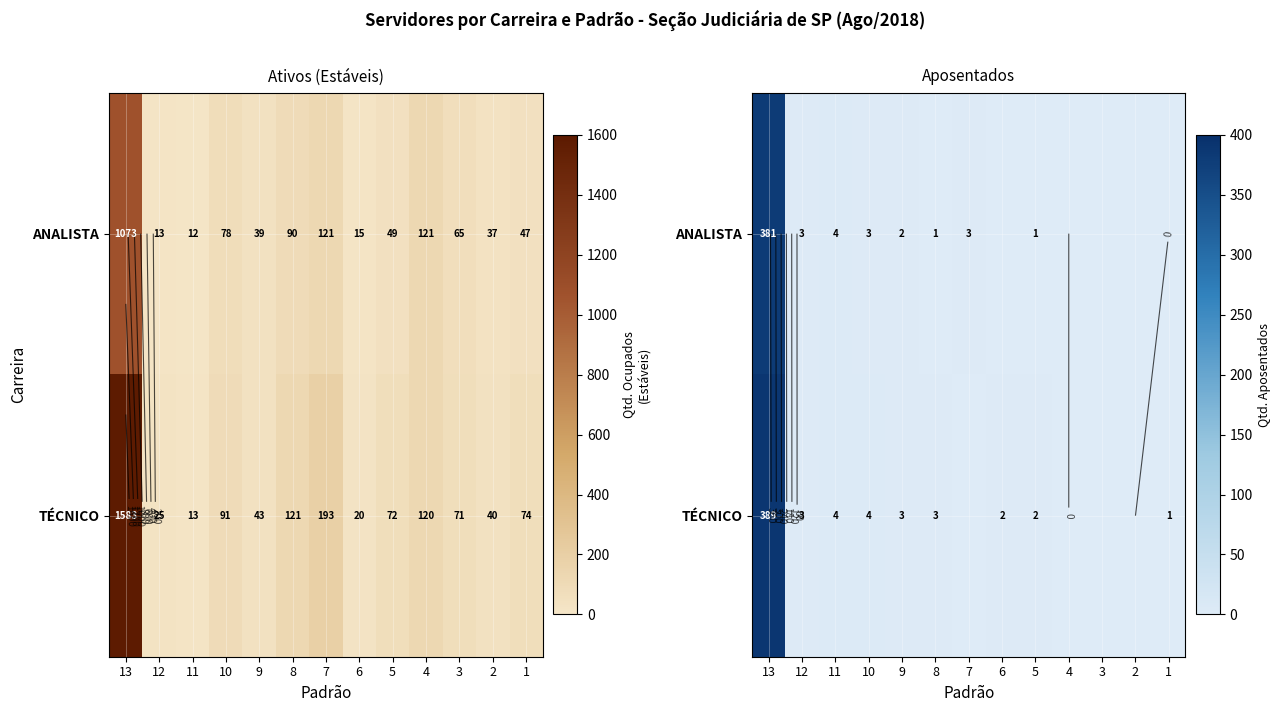

What is the total value across all series at 13?

770